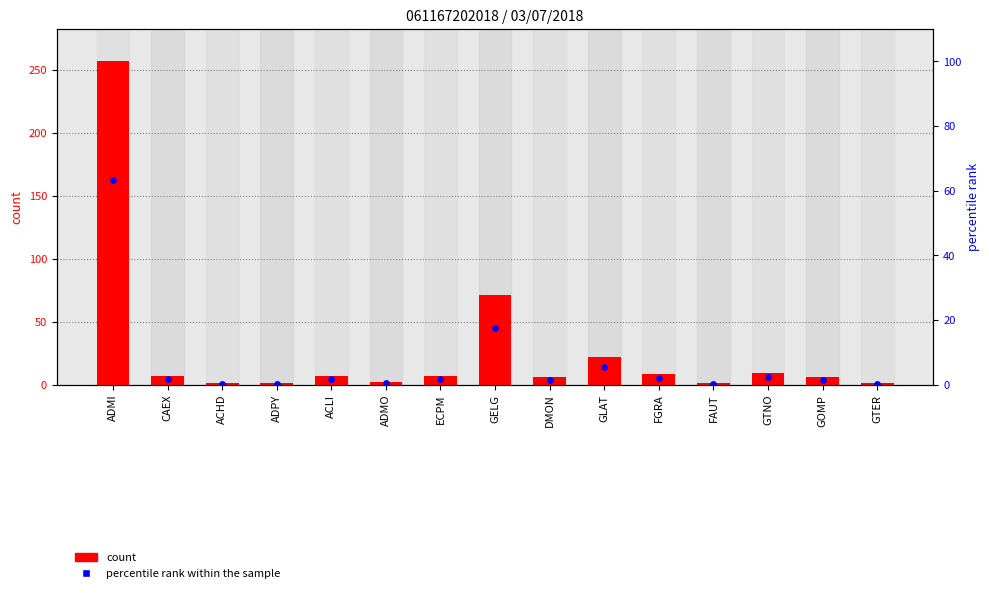

At which category is the sum across all series the highest?

ADMI